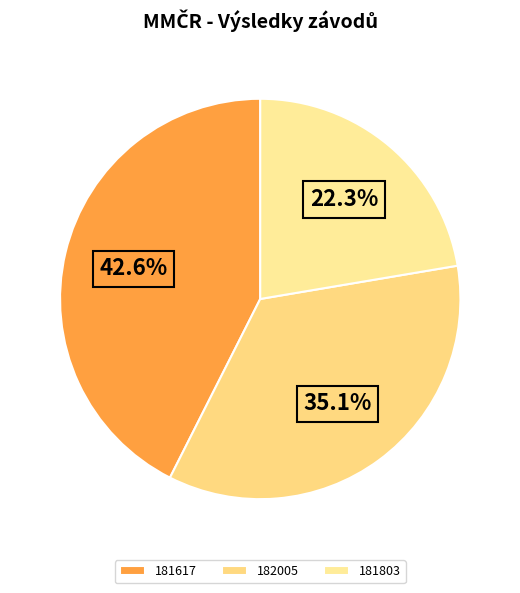

Is there any slice that represents more than half of the pie?

No